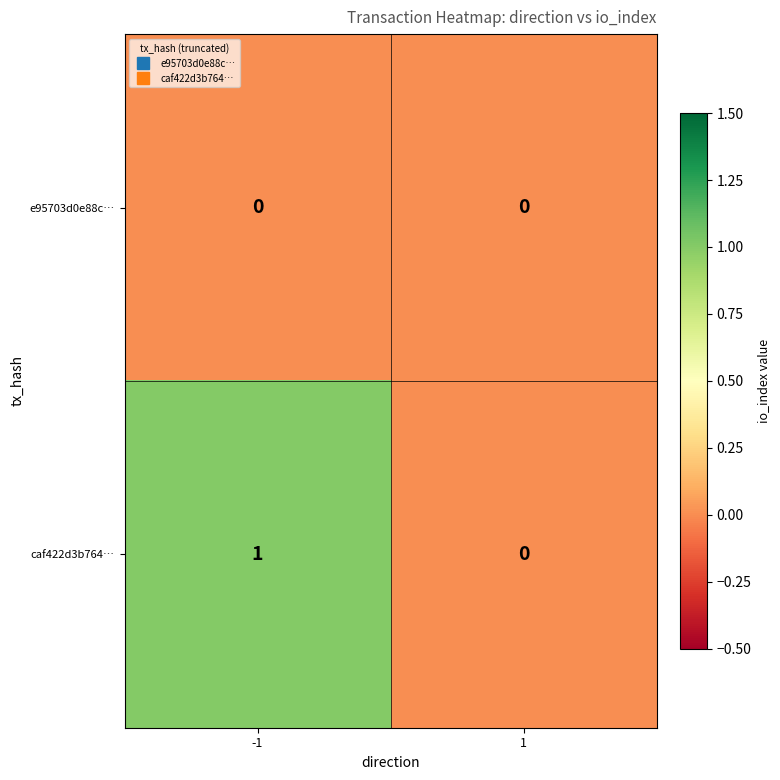

Is the value of caf422d3b764… at -1 greater than the value of e95703d0e88c… at 1?

Yes